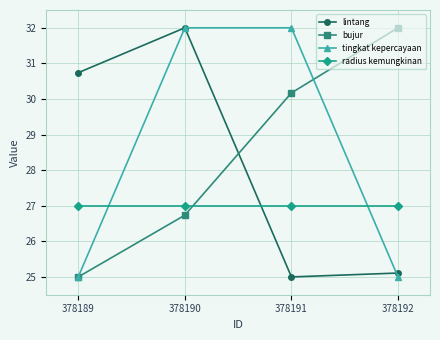

What is the difference between the lintang values at 378189 and 378190?

1.3